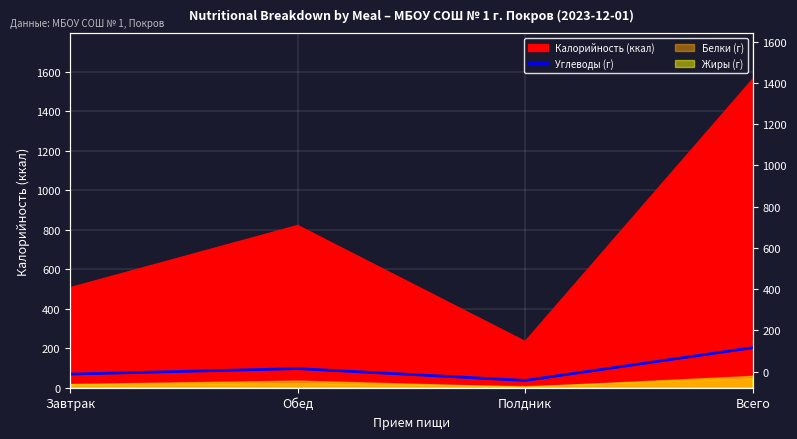

List the labels in order of value, largest first.

Всего, Обед, Завтрак, Полдник